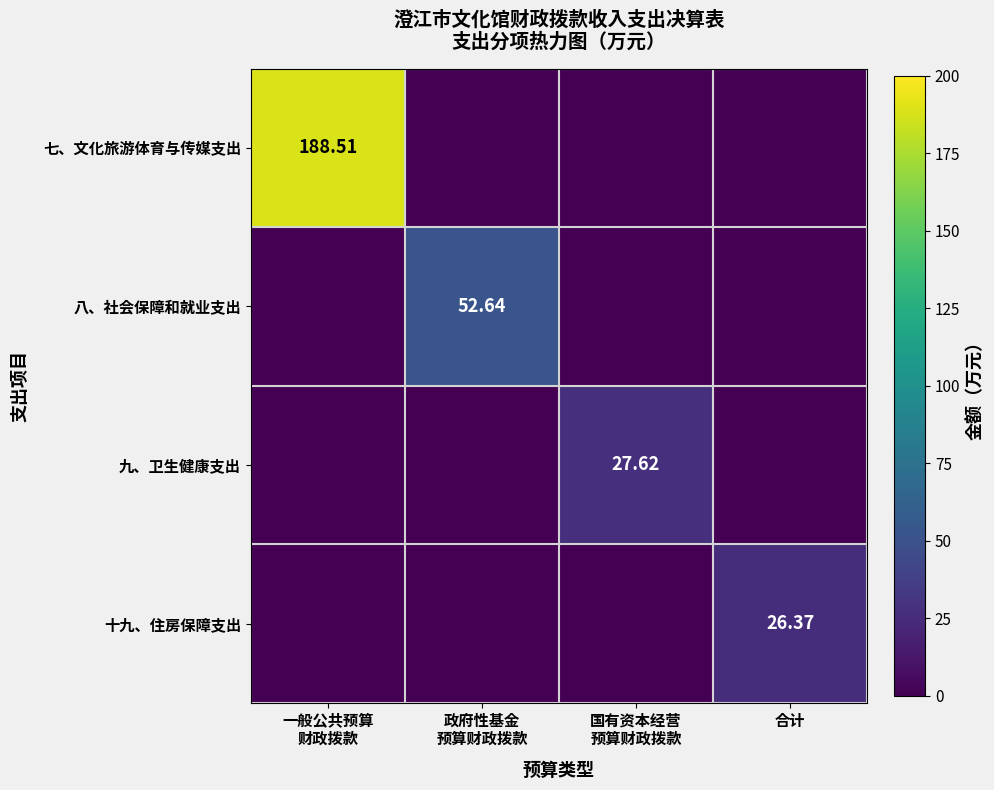

True or false: 十九、住房保障支出 has a value of 17.2 at 合计.

False